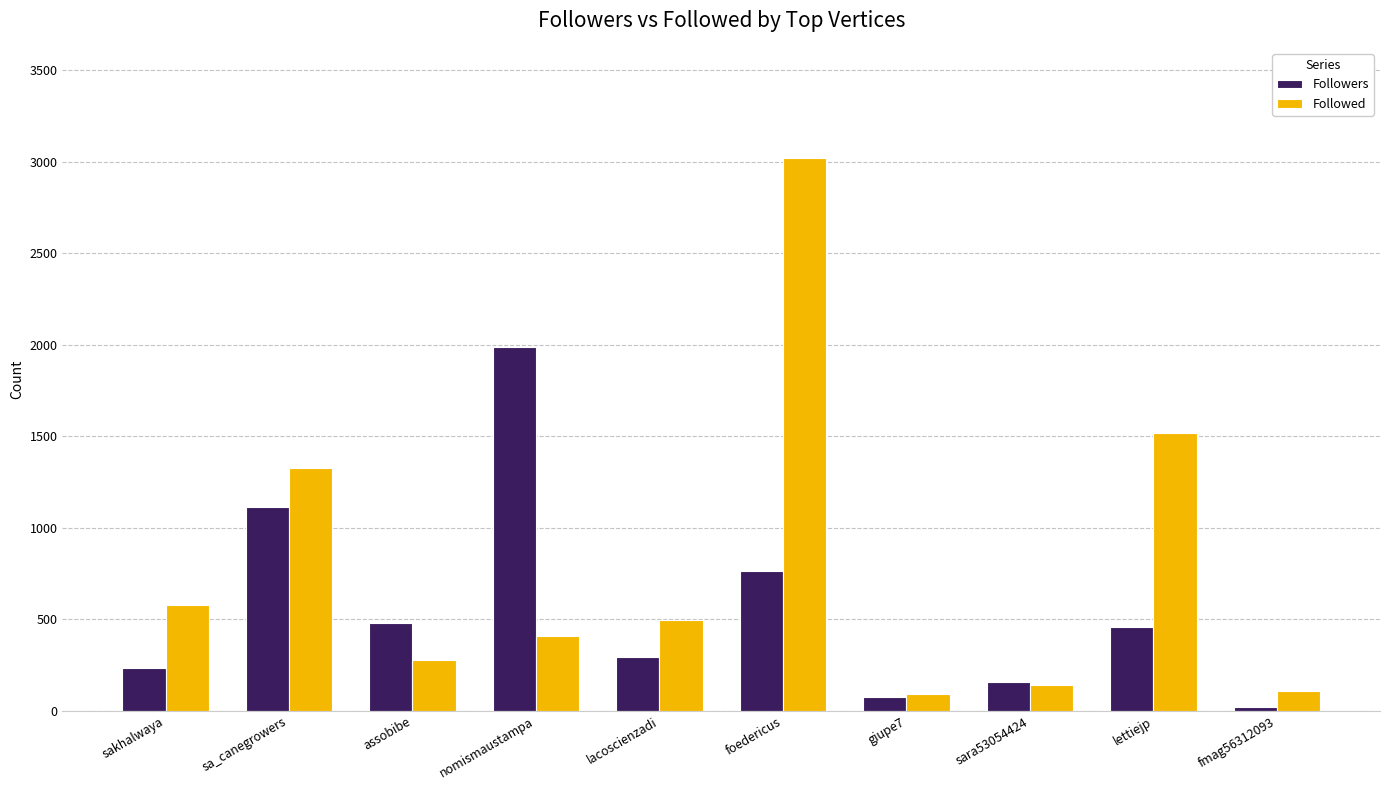

What position from the right is lettiejp?

2